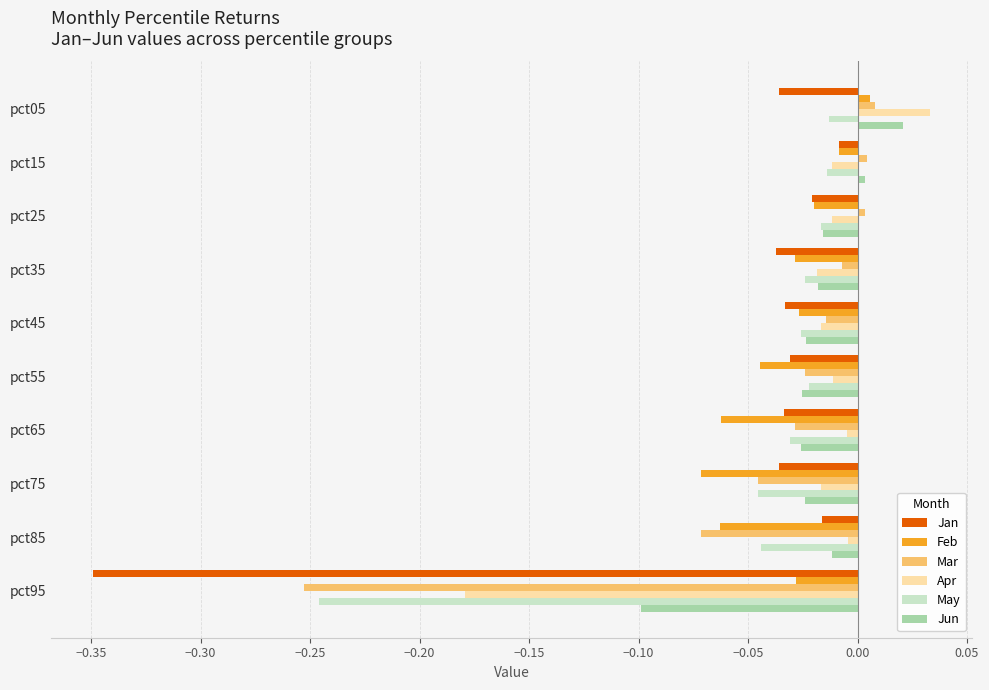

Which series has the largest range (max minus min)?

Jan